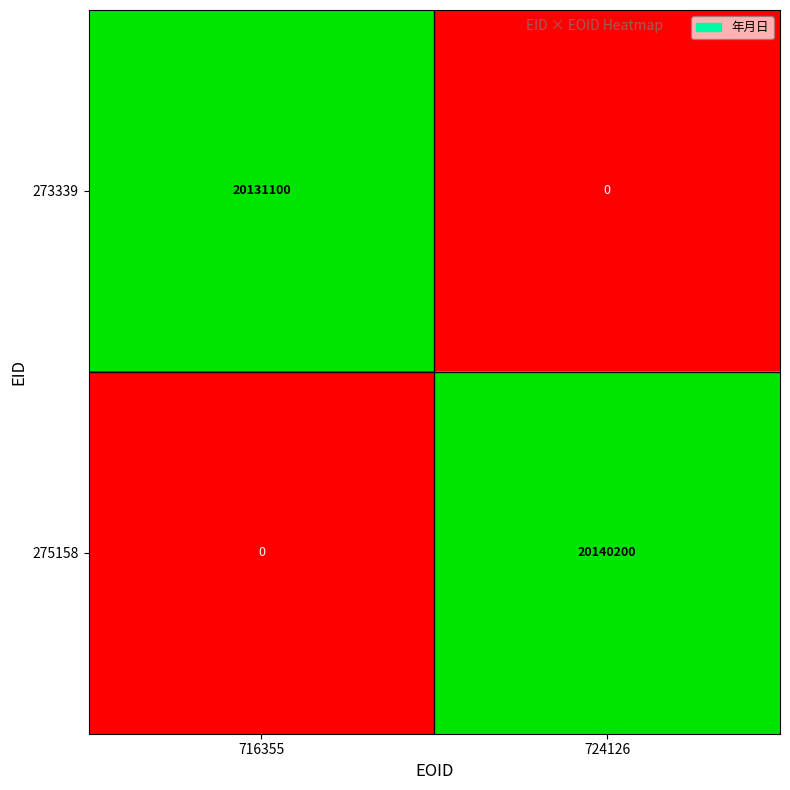

Reading right to left, extract all data points from this chart.

273339: 0	20131100
275158: 20140200	0